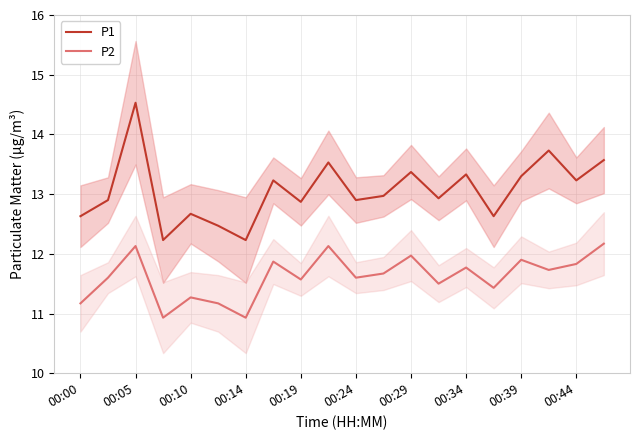

Is it true that P1 equals 12.9 at 00:24?

True